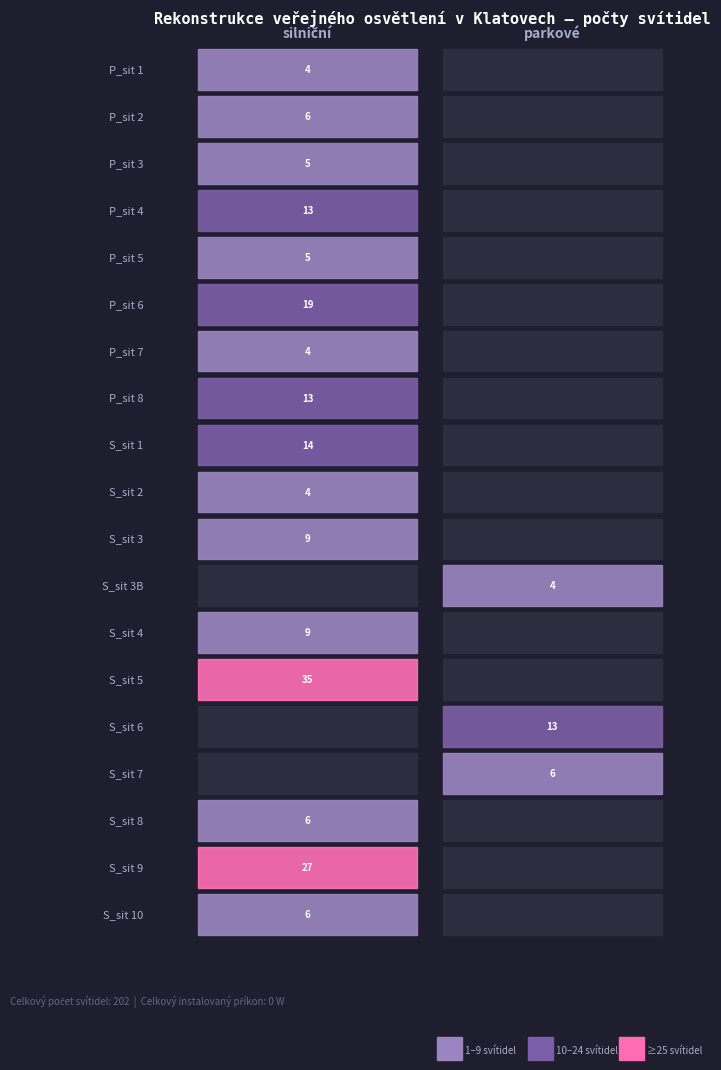

Which series changed the most between 0 and 1?

S_sit 5